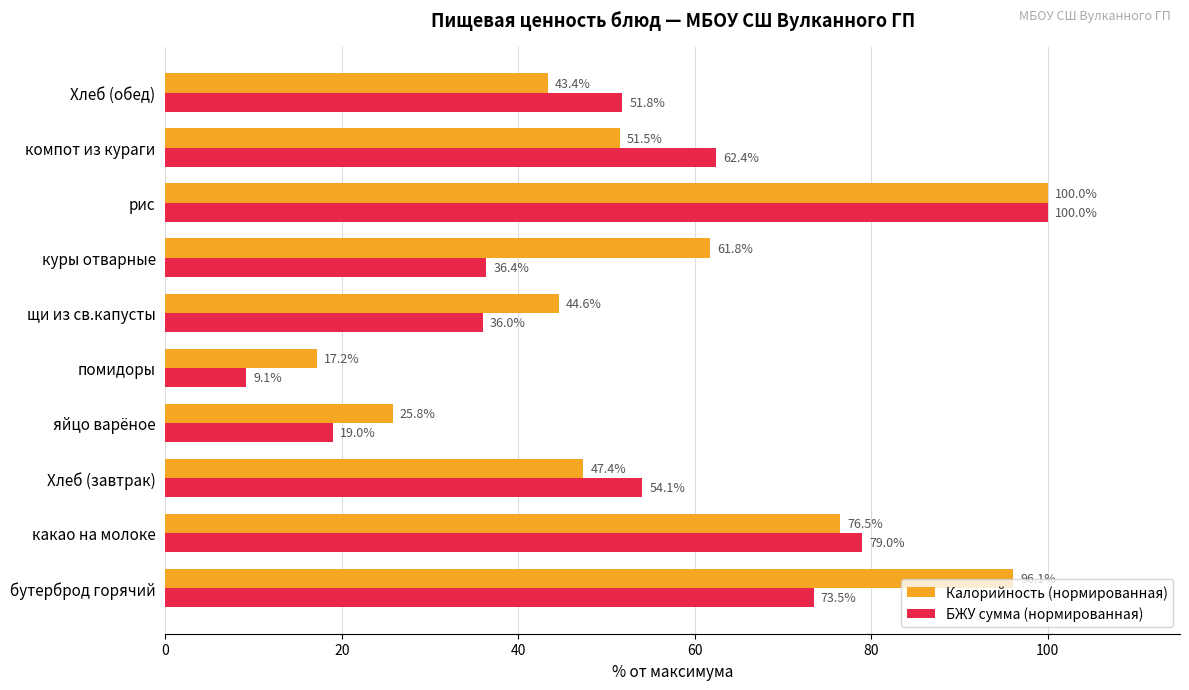

Is the value of Калорийность (нормированная) at Хлеб (обед) greater than the value of БЖУ сумма (нормированная) at яйцо варёное?

Yes